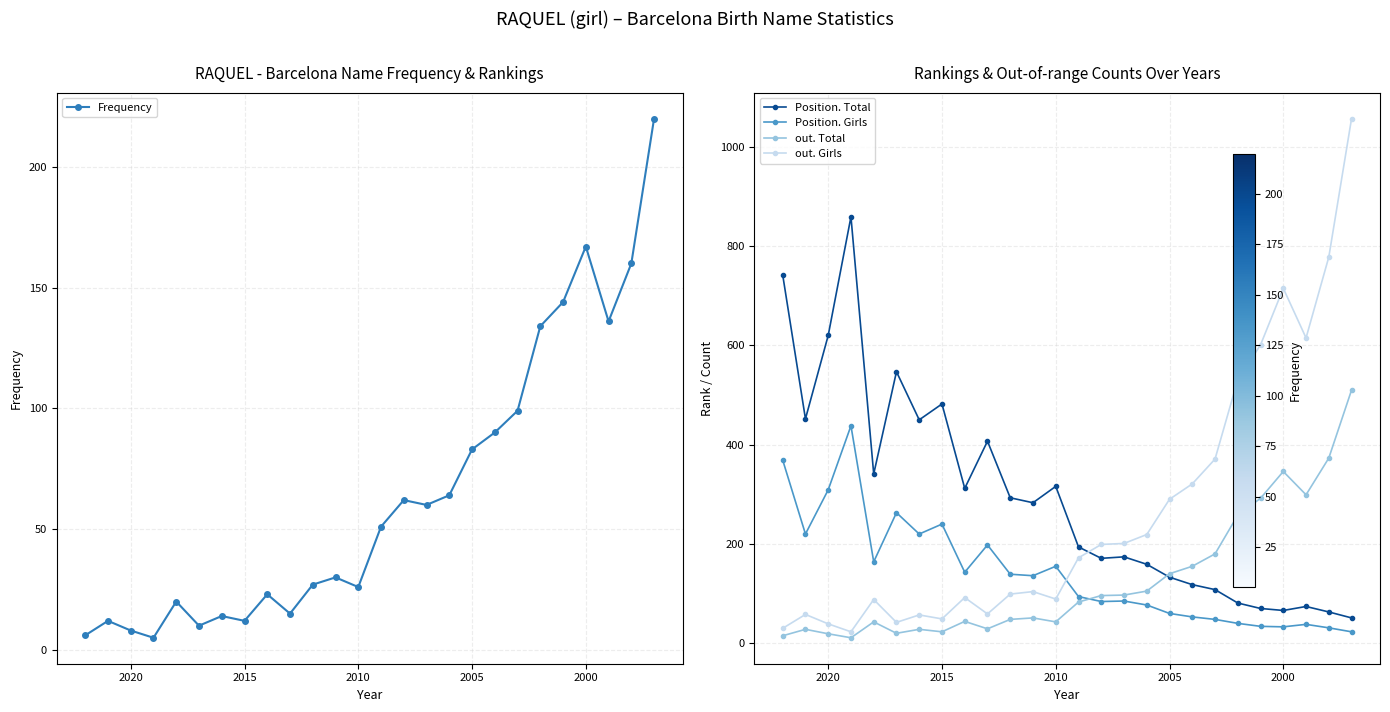

What is the difference between the maximum and minimum values in the out. Total series?

499